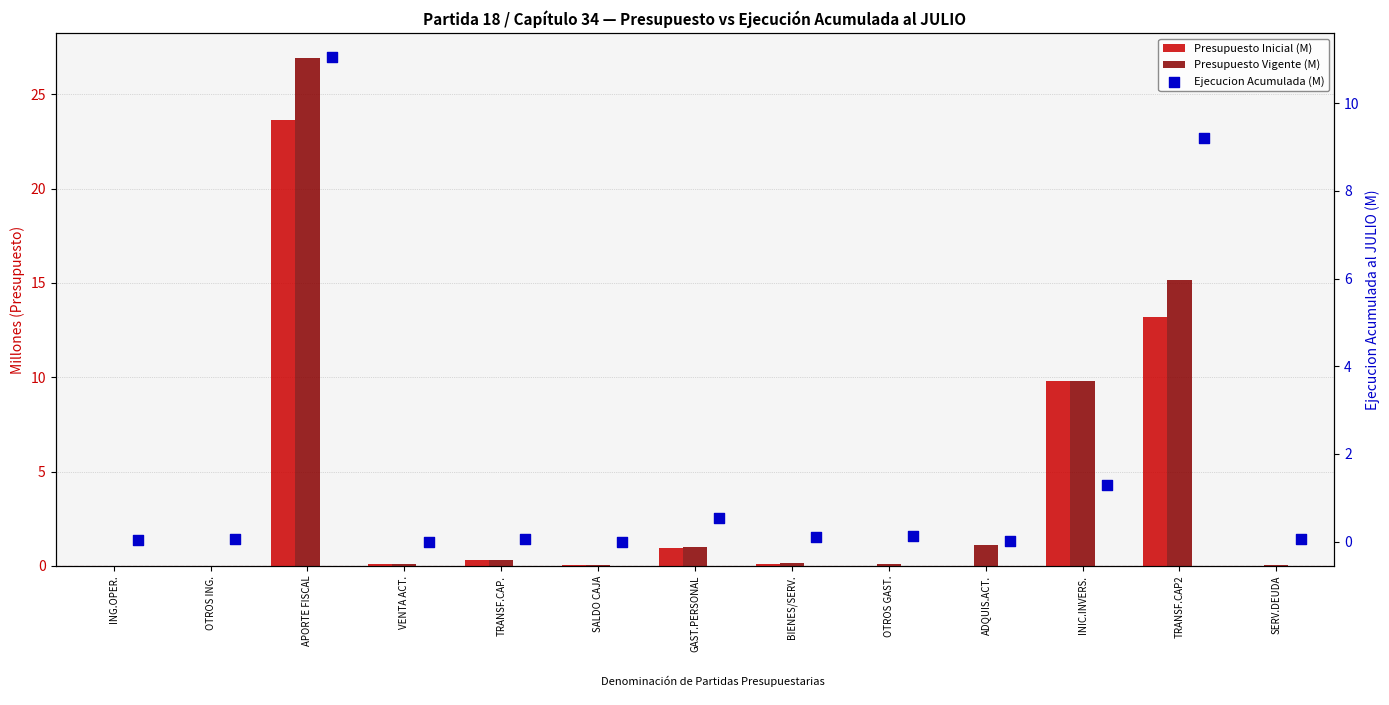

What is the total value across all series at GAST.PERSONAL?

2.5